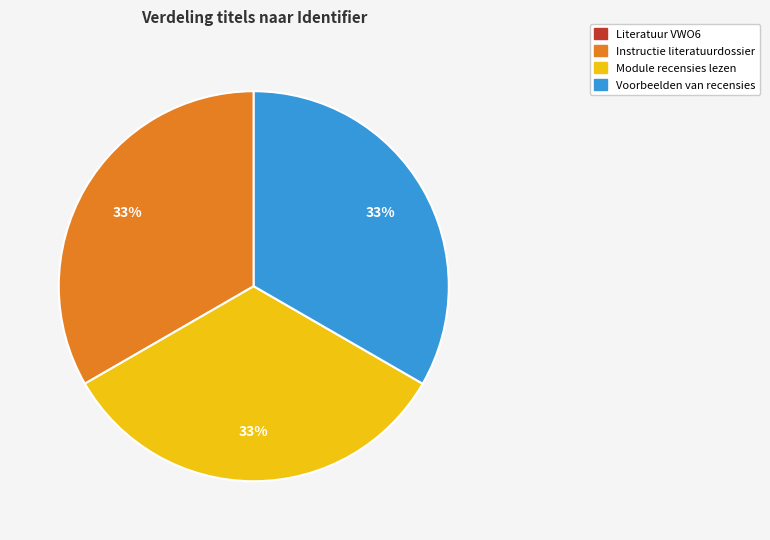

Combined, do Module recensies lezen and Instructie literatuurdossier account for over 50%?

Yes